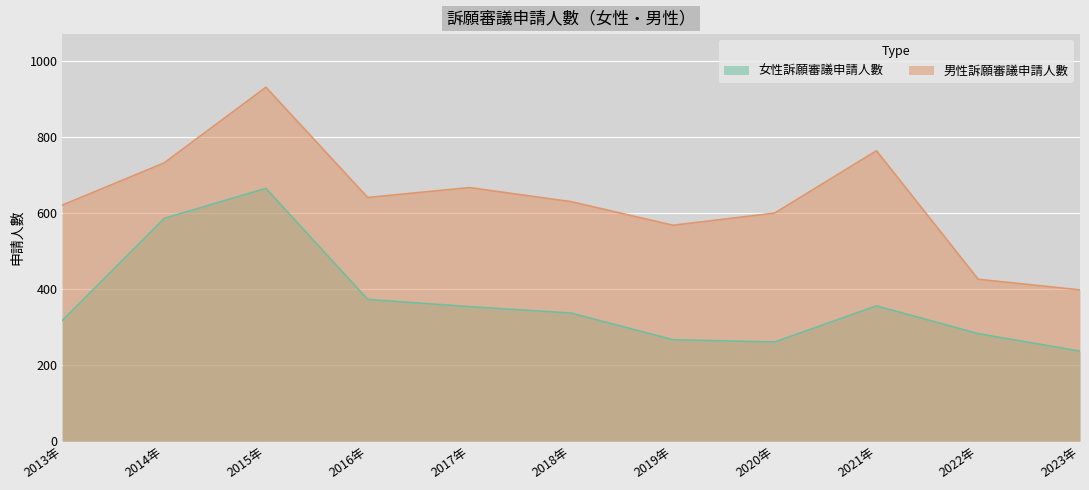

How many lines are shown in the chart?

2